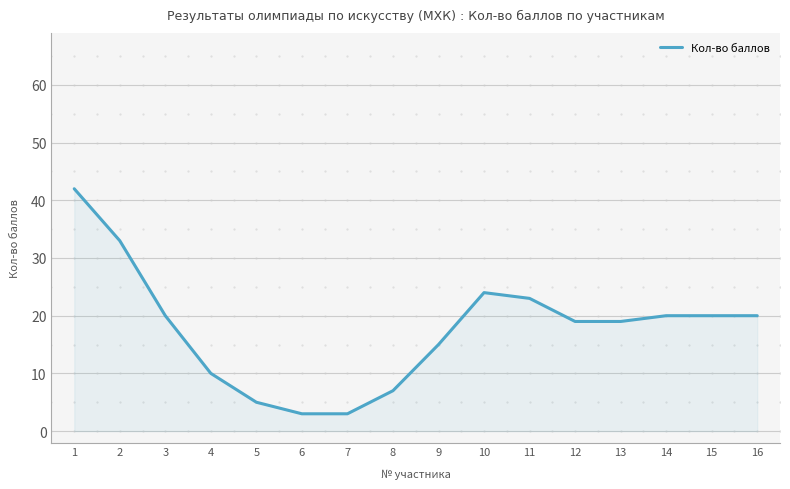

What is the minimum value shown in the chart?

3